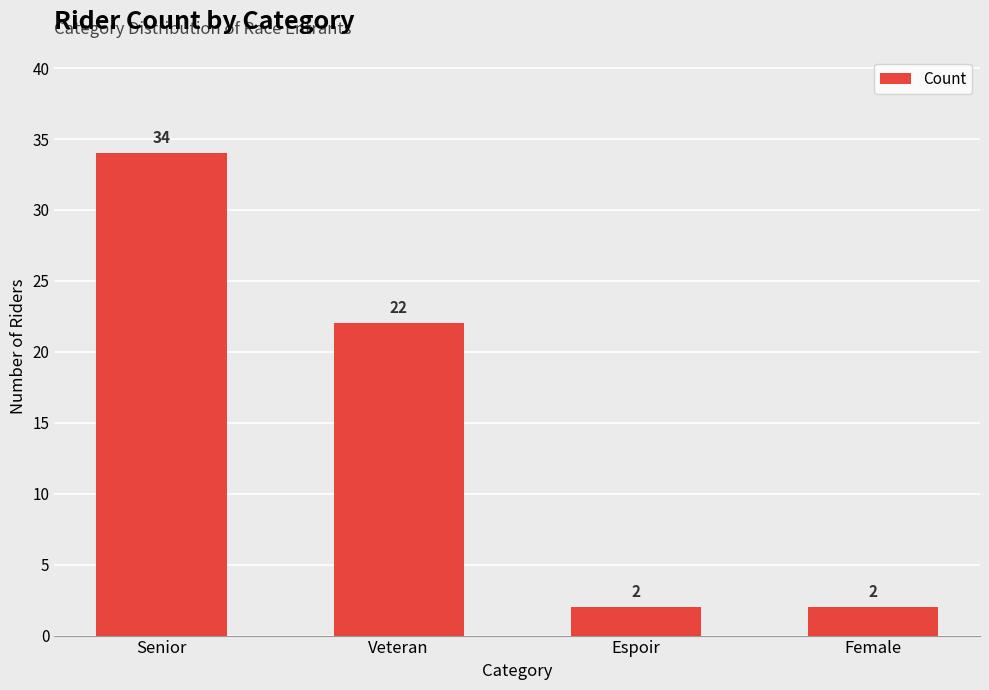

What is the difference between the second highest and second lowest values?

20